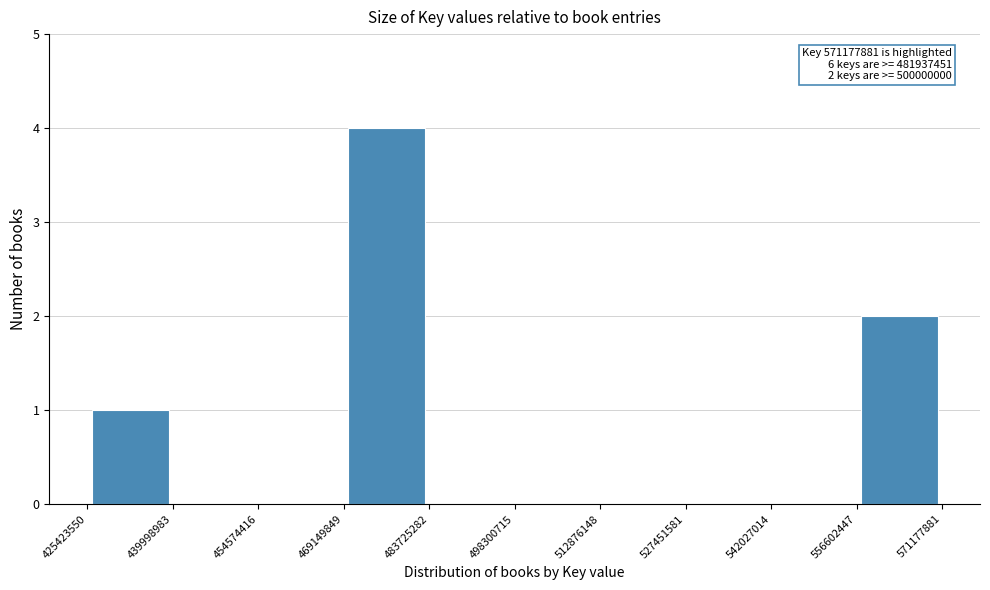

Over which range of the x-axis is the bar tallest?

469149849 to 483725282